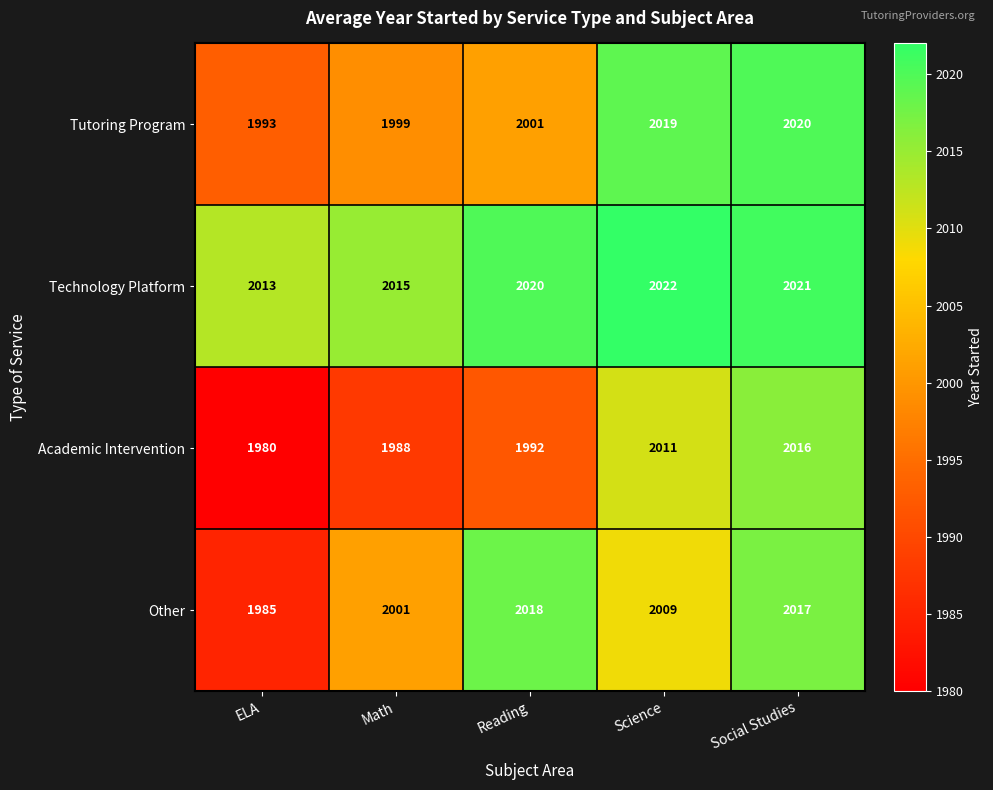

Reading right to left, extract all data points from this chart.

Tutoring Program: 2020	2019	2001	1999	1993
Technology Platform: 2021	2022	2020	2015	2013
Academic Intervention: 2016	2011	1992	1988	1980
Other: 2017	2009	2018	2001	1985